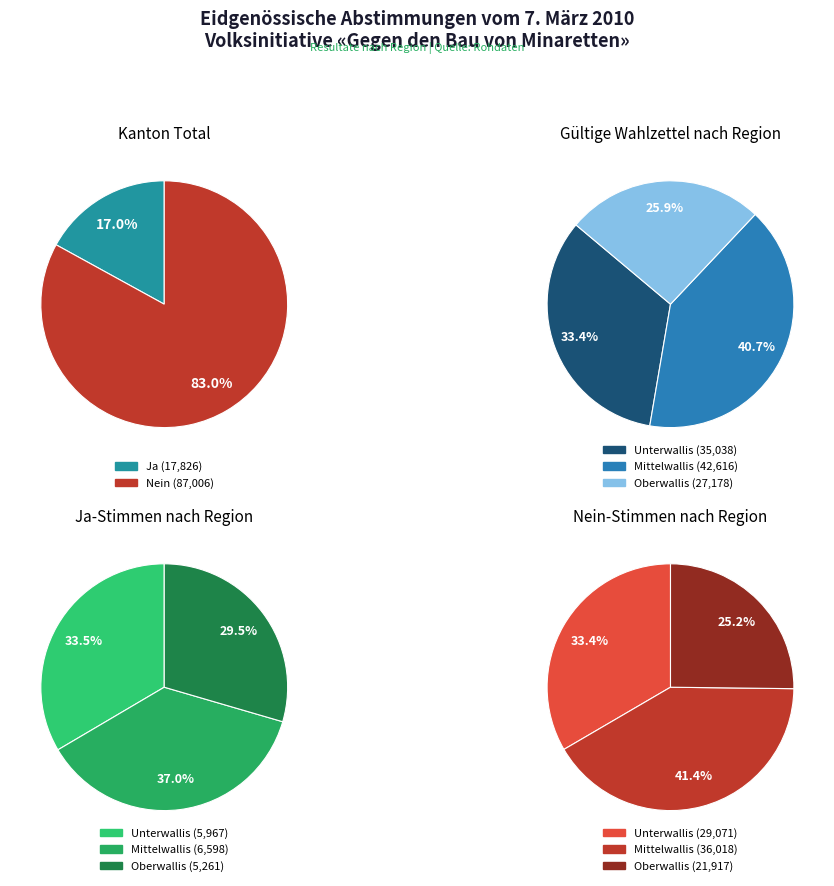

Between Unterwallis and Kanton, which series saw the biggest shift?

Nein